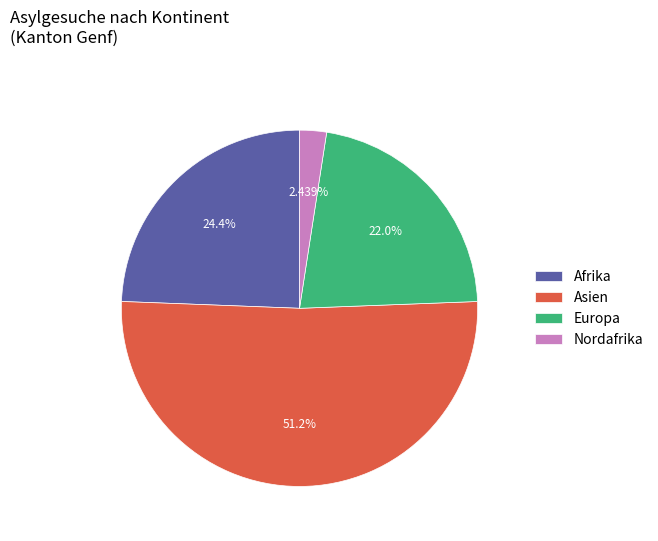

Do Nordafrika and Europa together represent more than half of the pie?

No